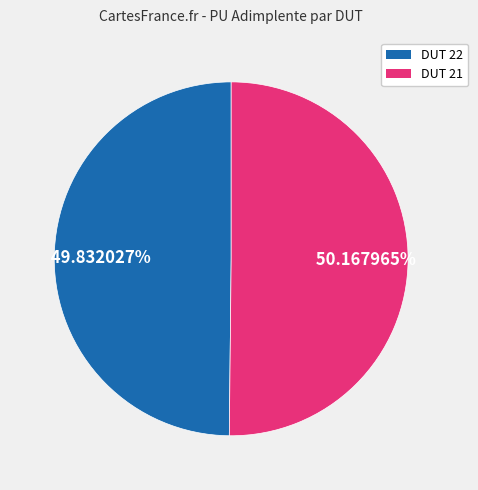

Which category accounts for the majority?

21